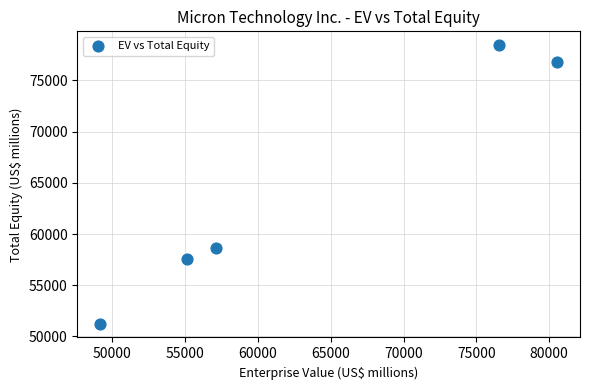

What is the range of Y values (max minus min)?

27178